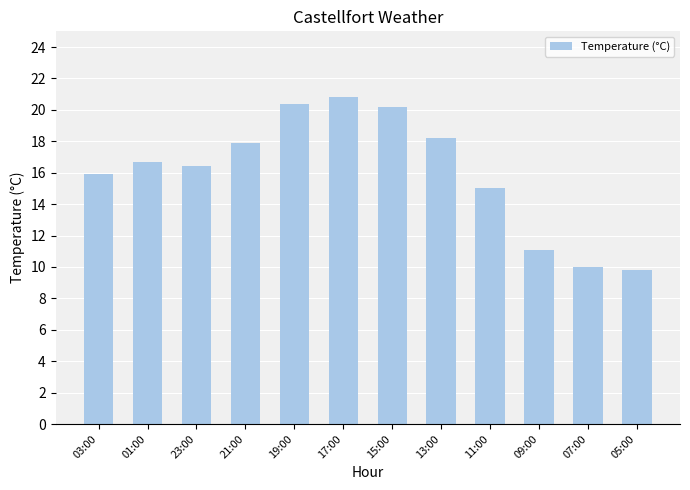

What is the difference between the values at 17:00 and 23:00?

4.4